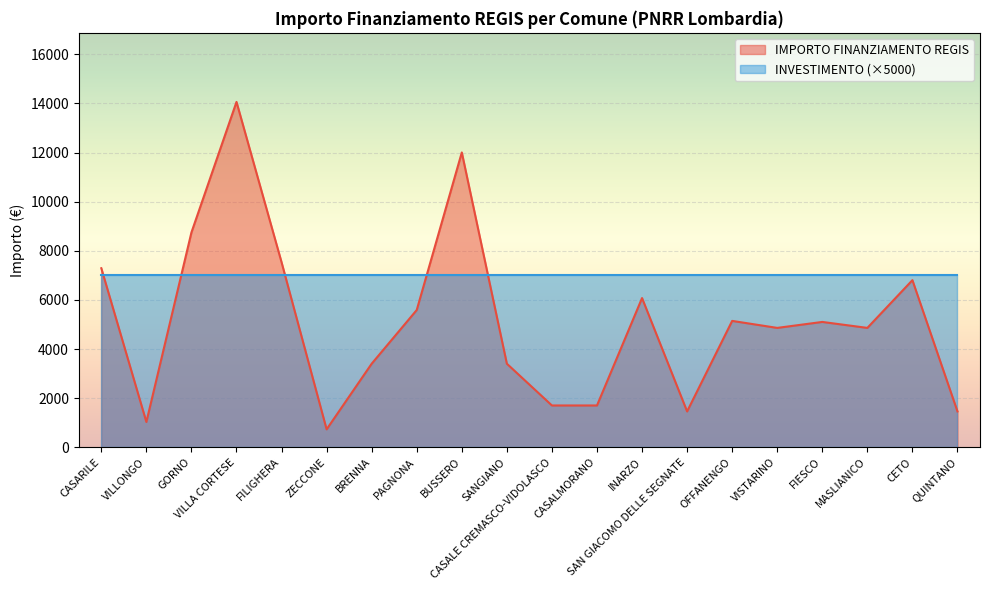

What is the sum of all values?

102955